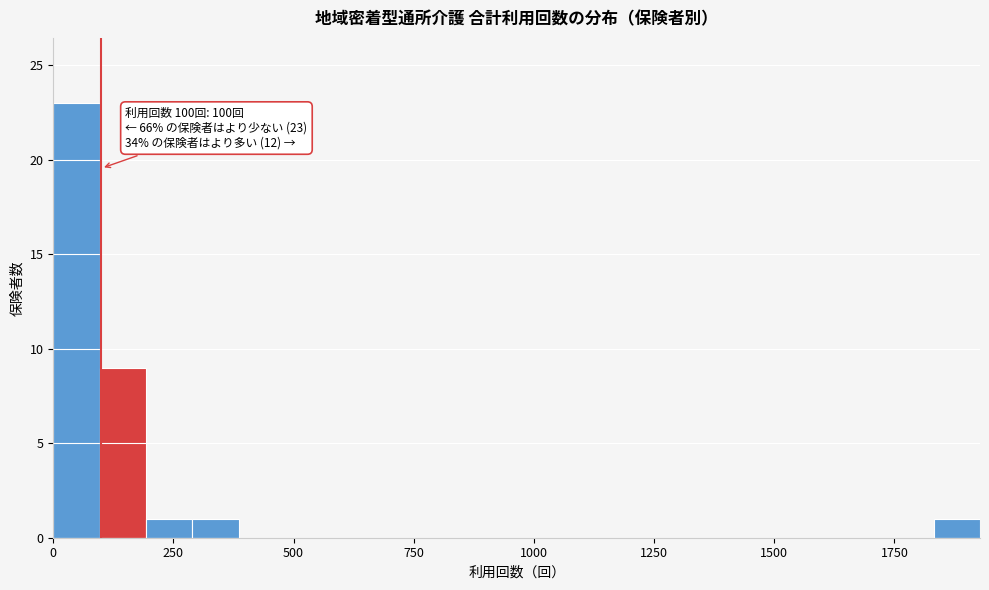

Around what value on the x-axis is the tallest bar? Give the approximate position of its centre, as read against the axis.

50